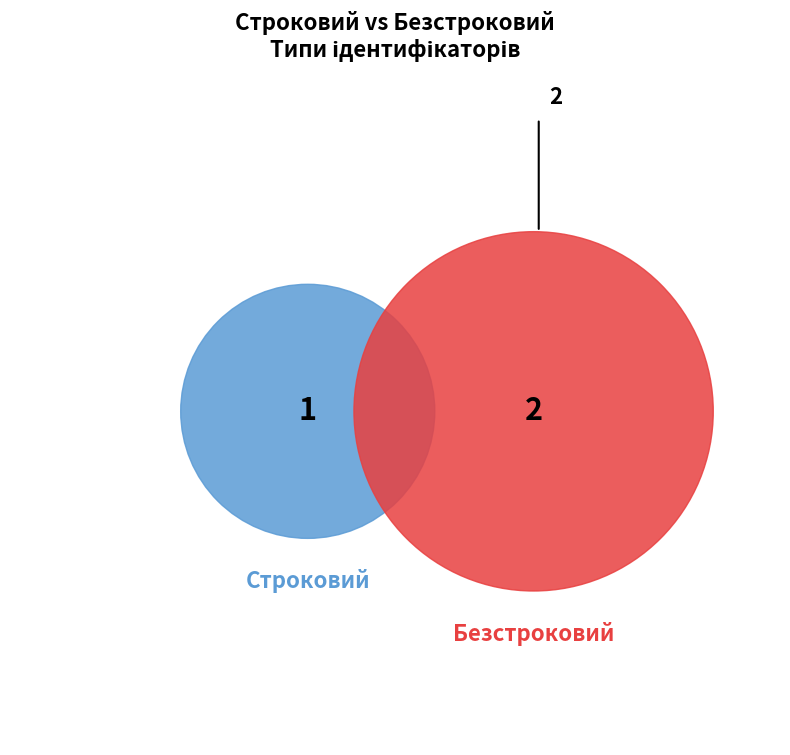

Count the number of slices in the pie.

2